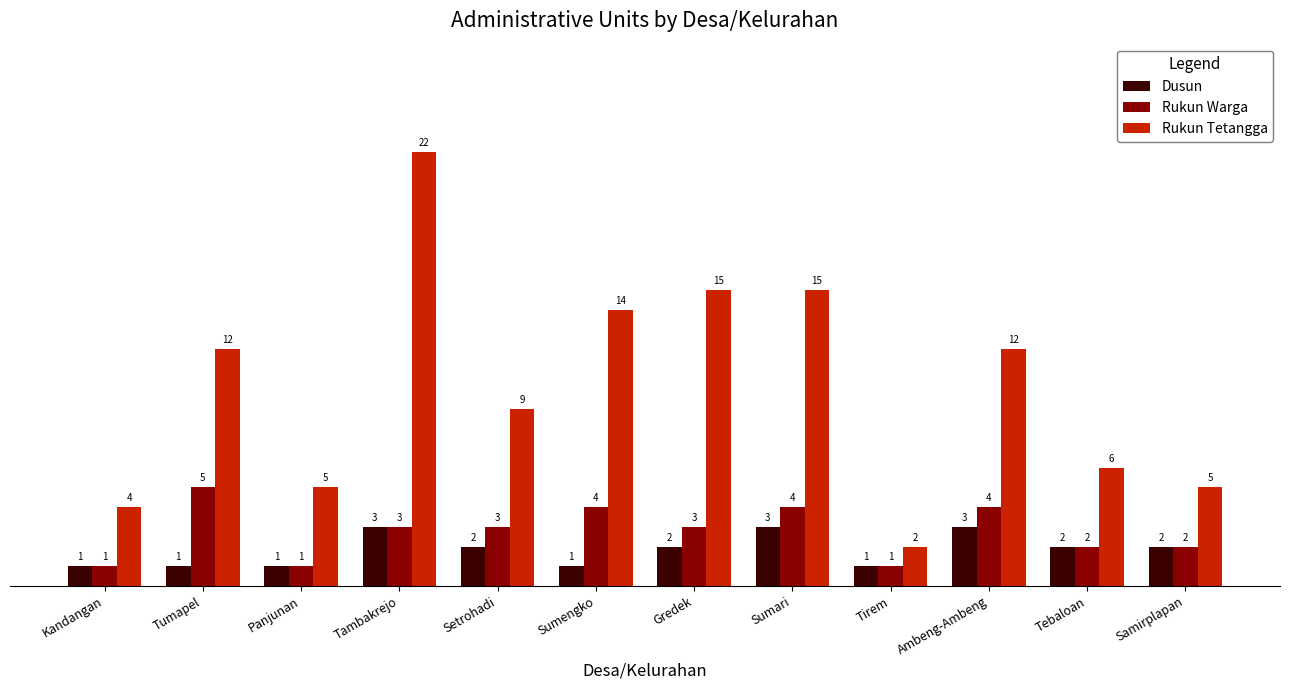

What is the sum of all Rukun Tetangga values?

121